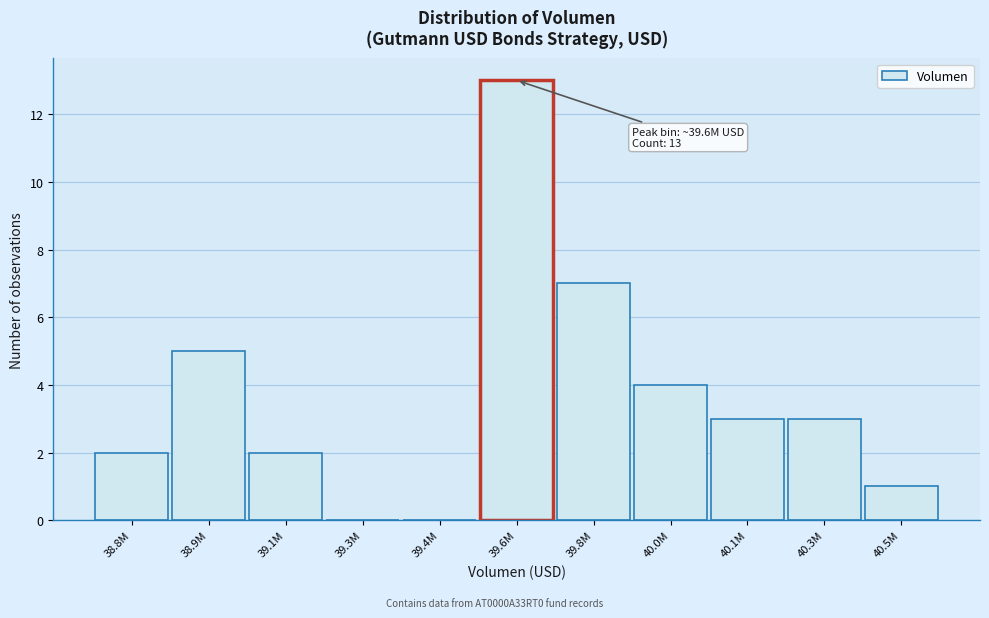

Reading left to right, extract all data points from this chart.

38.8M=2	38.9M=5	39.1M=2	39.3M=0	39.4M=0	39.6M=13	39.8M=7	40.0M=4	40.1M=3	40.3M=3	40.5M=1